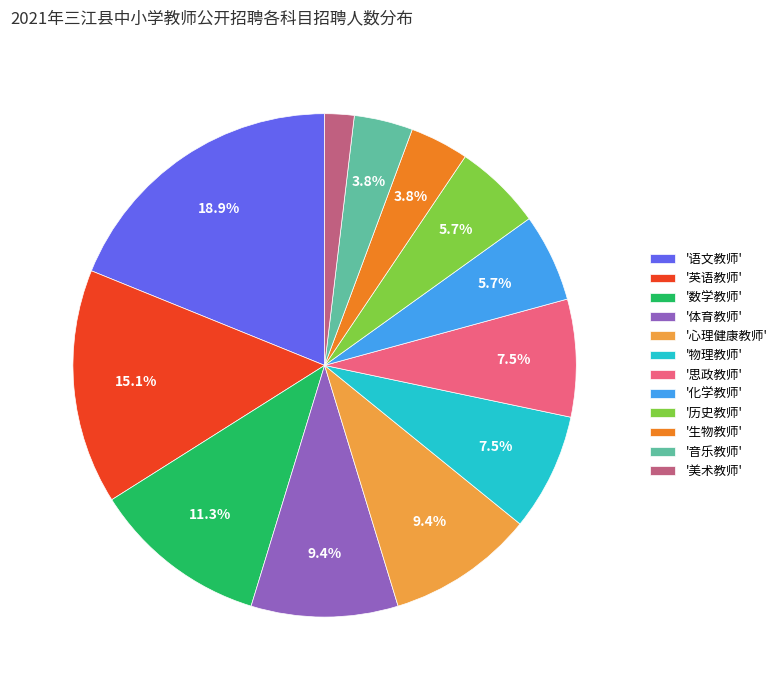

What is the ratio of the value at '英语教师' to the value at '音乐教师'?

4.0